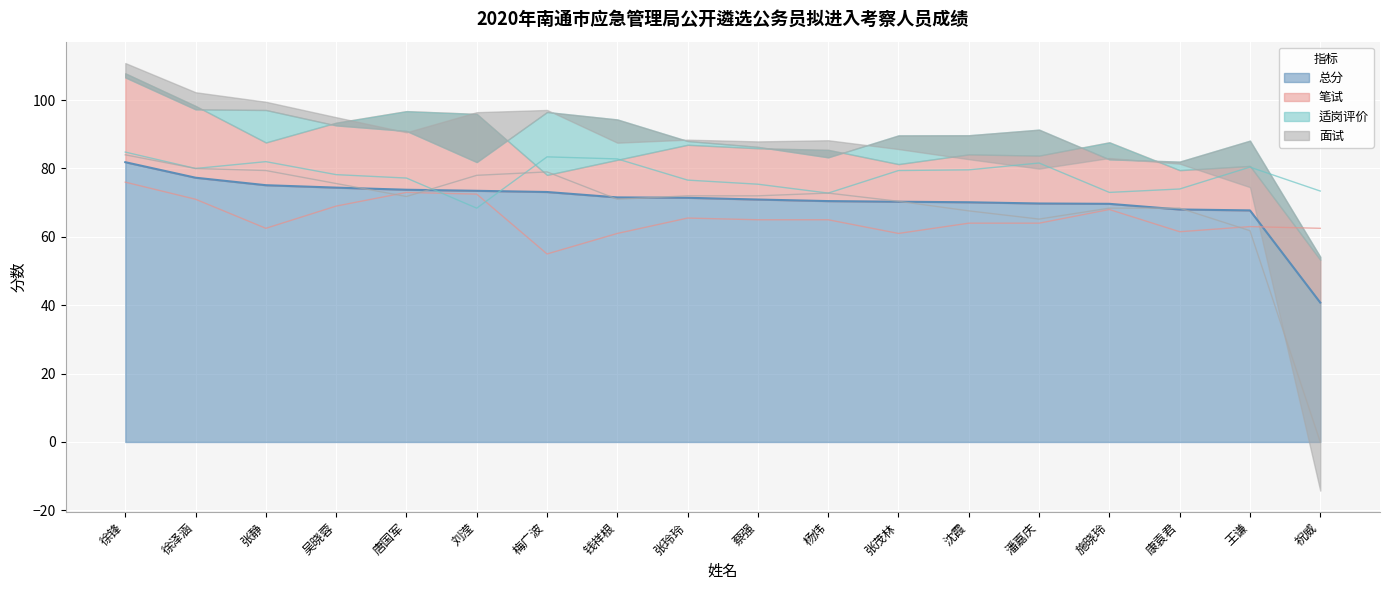

What position from the right is 吴晓蓉?

15